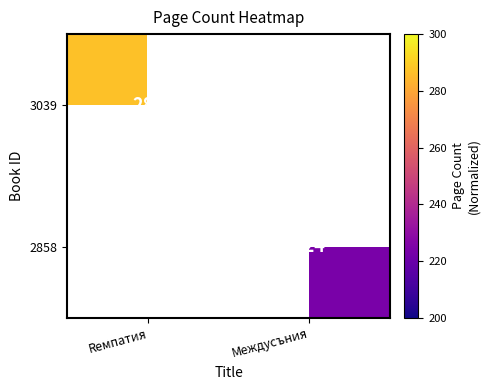

Which category has the lowest value across all series?

Междусъния